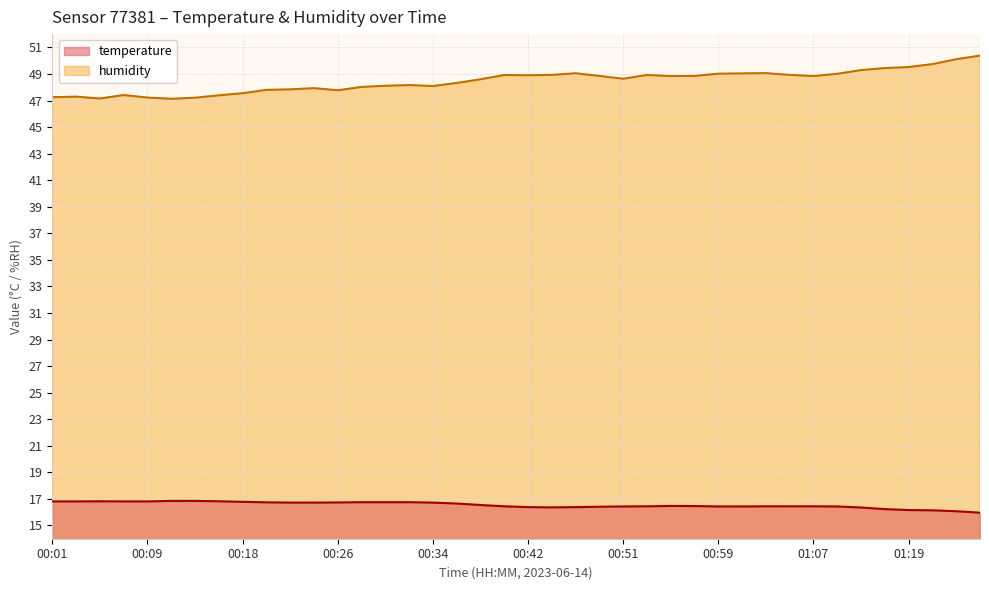

Is the value of humidity at 01:17 greater than the value of temperature at 00:32?

Yes